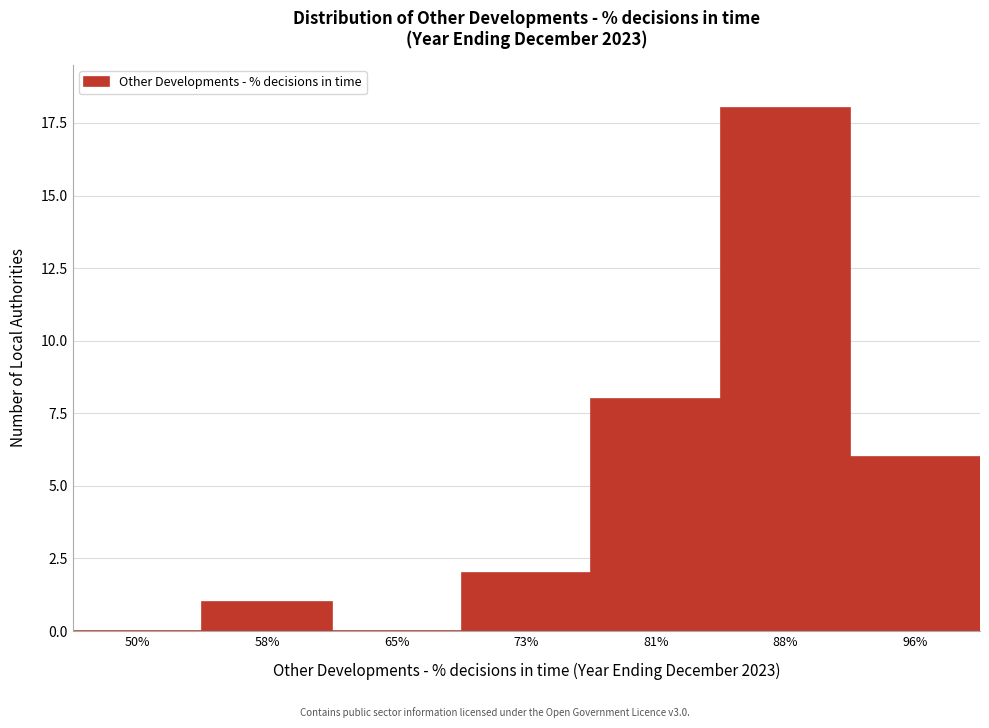

Reading right to left, extract all data points from this chart.

96%=6	88%=18	81%=8	73%=2	65%=0	58%=1	50%=0